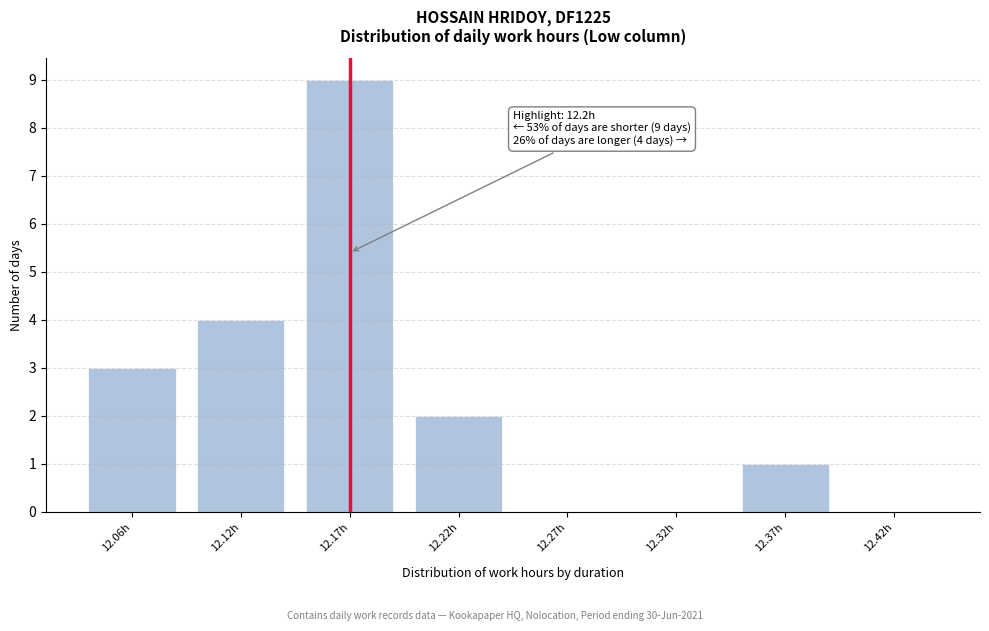

Reading left to right, what are all the values shown in this chart?

12.06h=3	12.12h=4	12.17h=9	12.22h=2	12.27h=0	12.32h=0	12.37h=1	12.42h=0